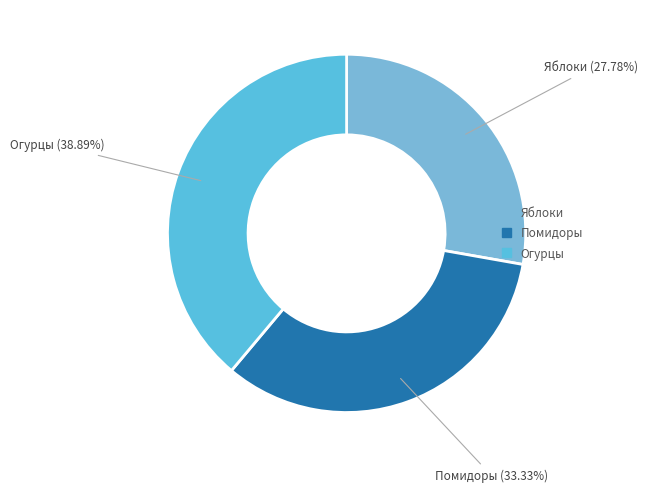

Do Яблоки and Помидоры together represent more than half of the pie?

Yes